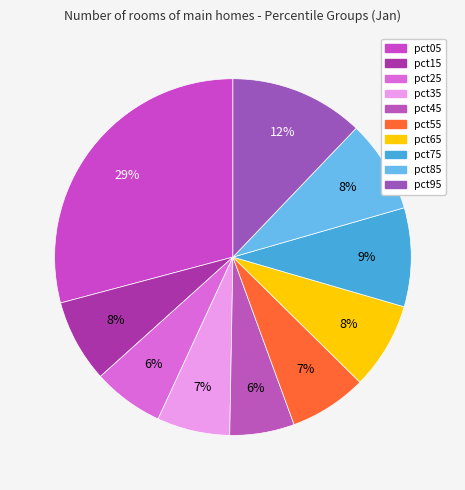

What percentage is NOT represented by pct25?

93.6%